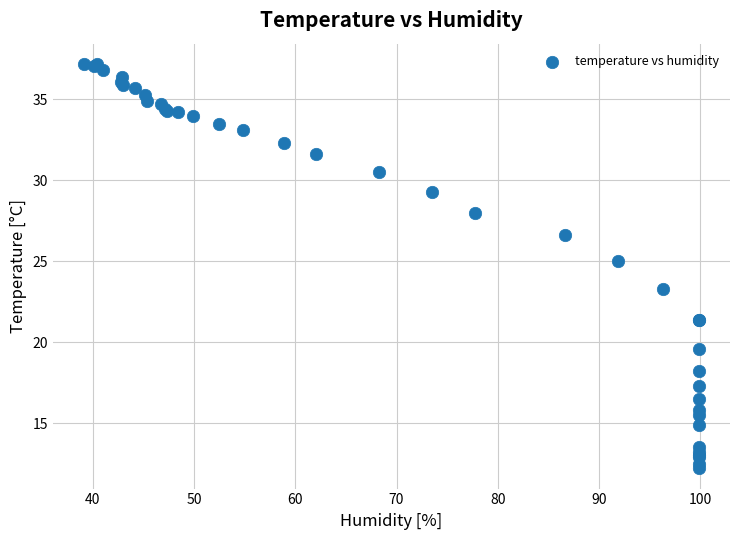

What Y value in the scatter plot is closest to 24?

23.3